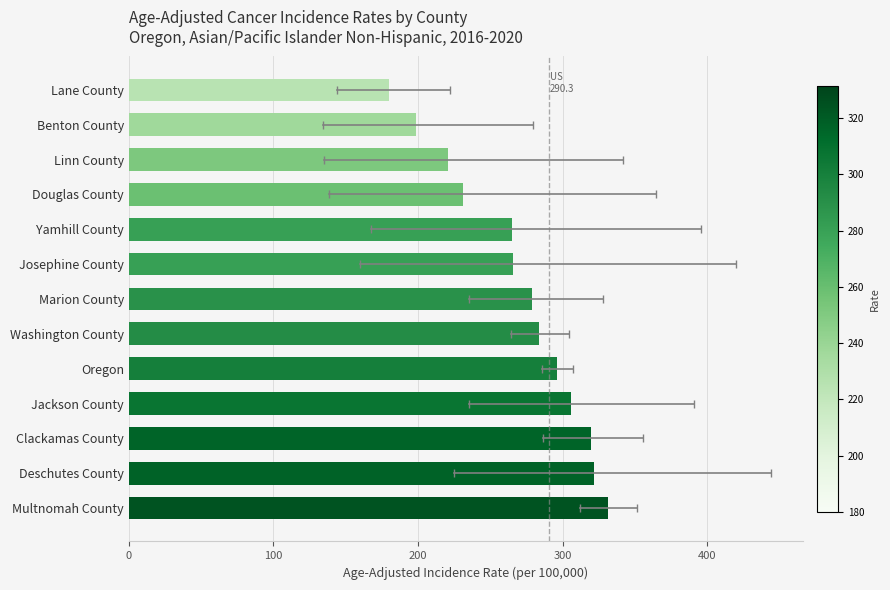

What is the maximum value shown in the chart?

331.4